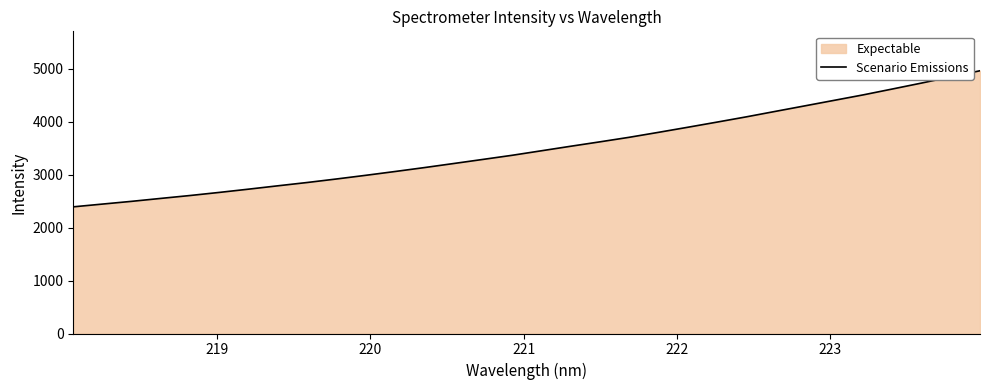

What is the difference between the maximum and minimum values?

2569.7